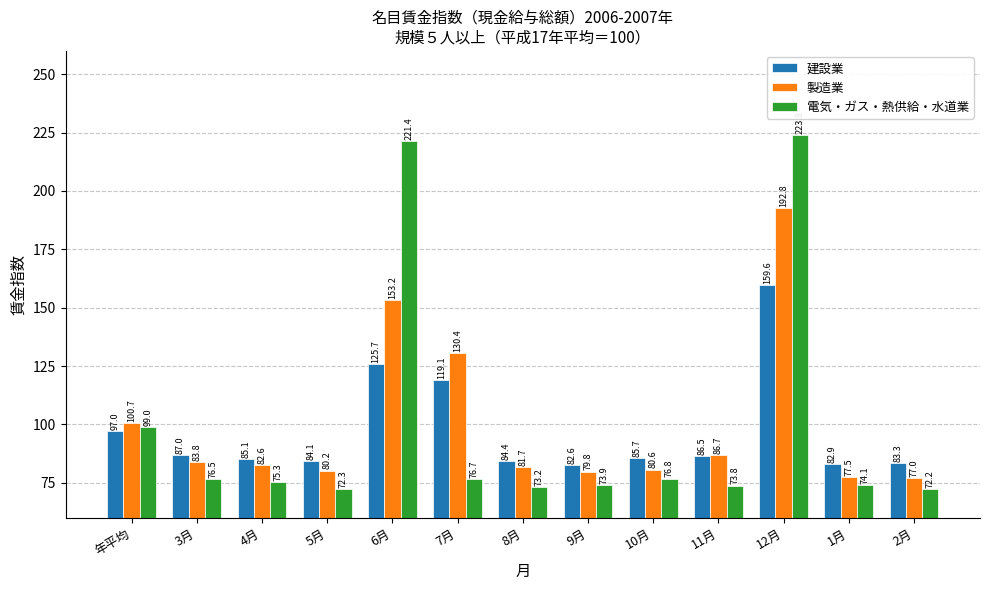

What position from the left is 年平均?

1